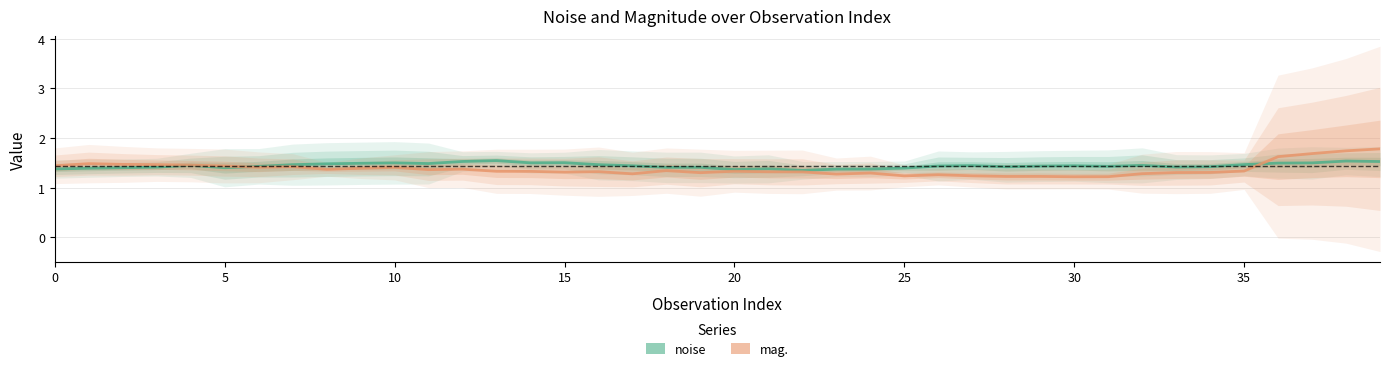

What is the difference between the maximum and minimum values in the noise series?

0.2